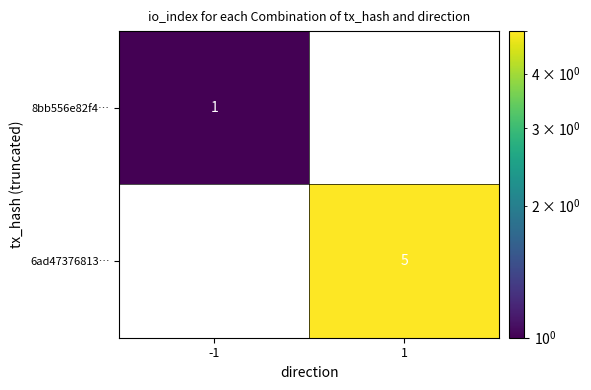

Count the number of data series in this chart.

2